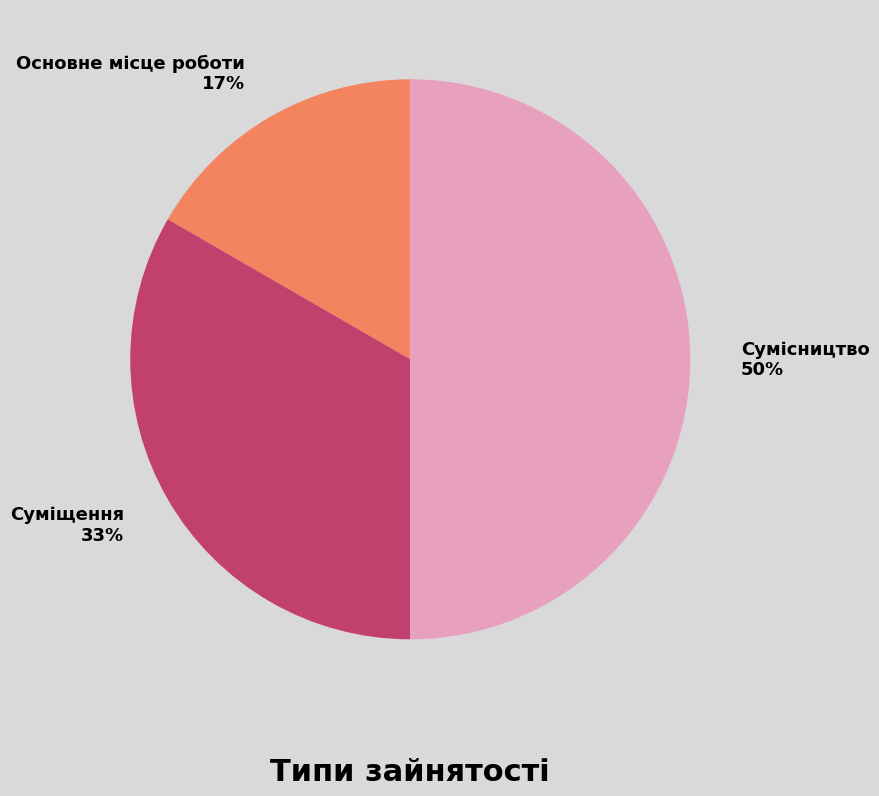

Rank the categories by value from lowest to highest.

Основне місце роботи, Суміщення, Сумісництво